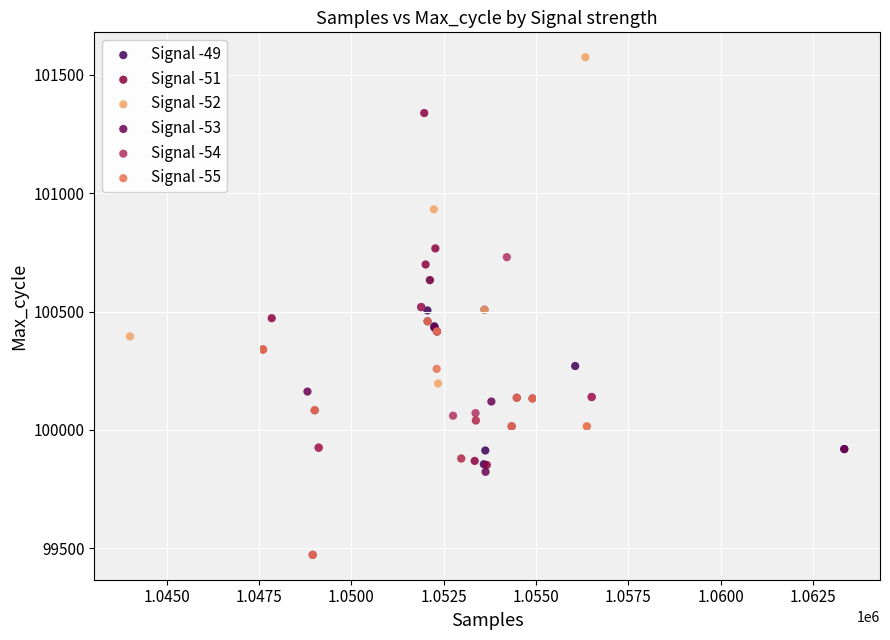

Which series contains the highest Y value?

Signal -52